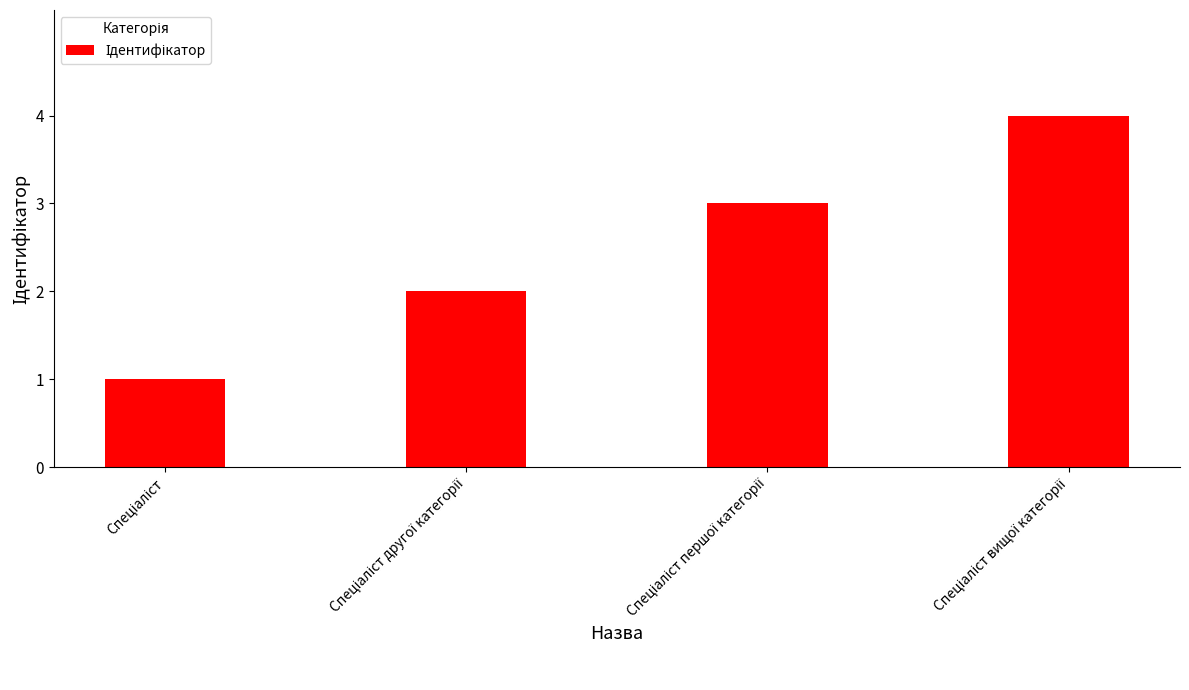

What is the difference between the maximum and minimum values?

3